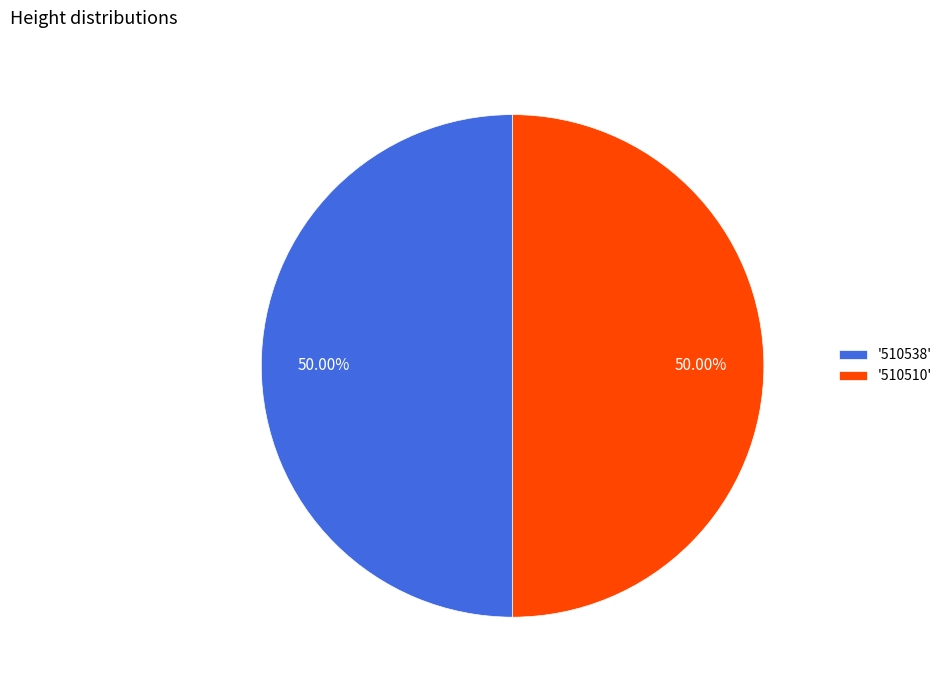

Approximately how many times larger is the value at '510510' compared to '510538'?

1.0